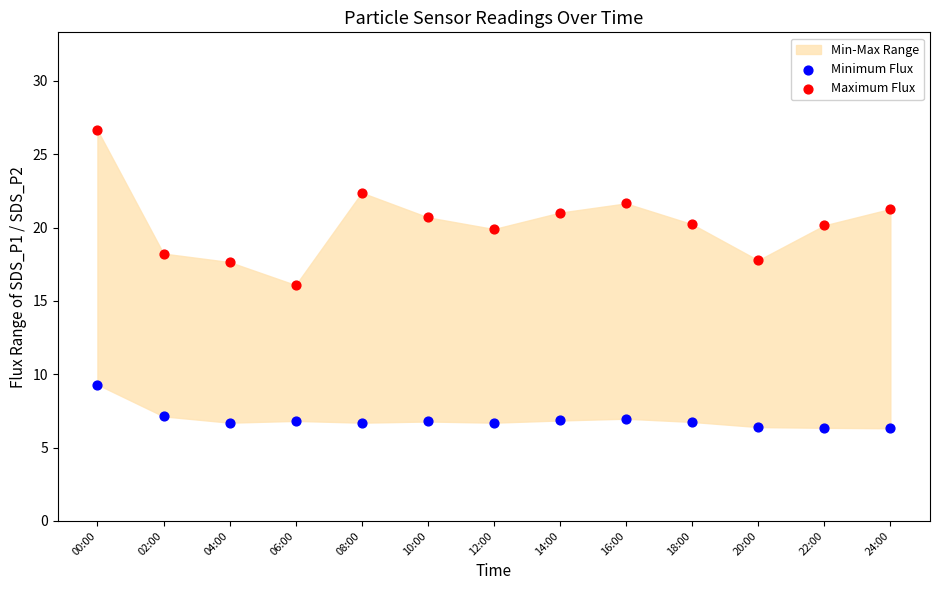

Across all data points, what is the range of Y values (max minus min)?

20.3